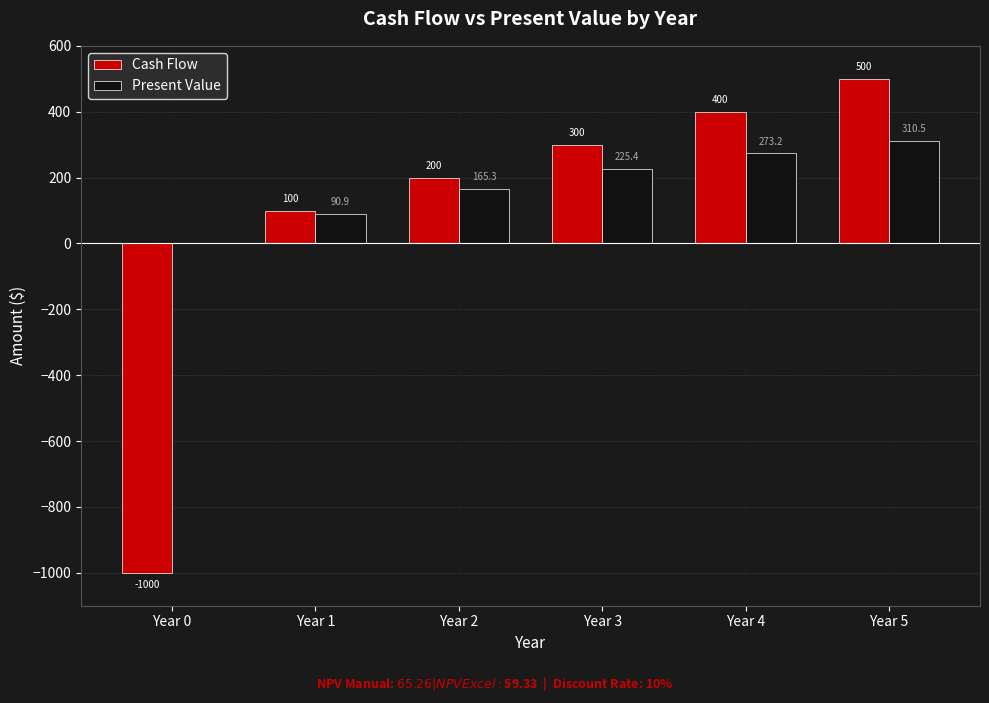

How many groups of bars are there?

6